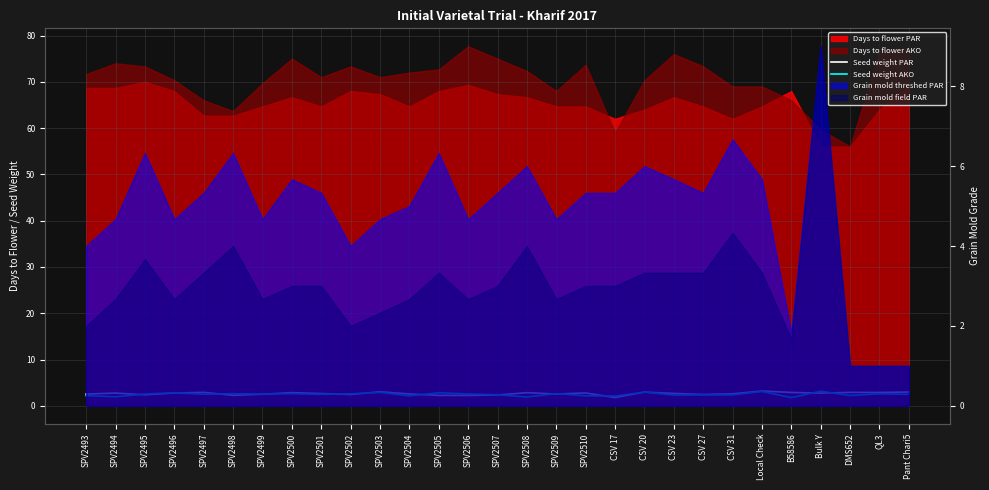

The value of Seed weight PAR at SPV2507 is 3.5. True or false?

False